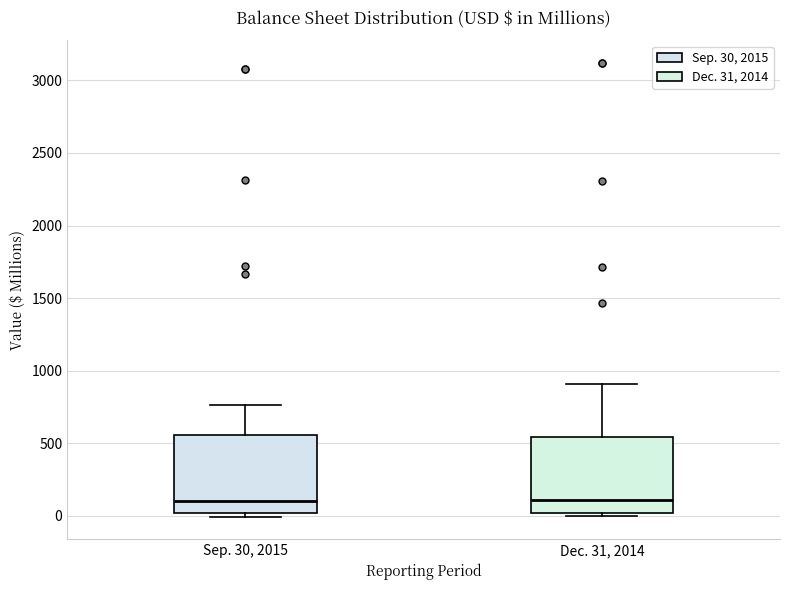

Reading left to right, transcribe this box plot: for each box, give where its median line is, the range the box spans, and where its two whiskers end, as read against the y-axis. The values are not printed on the chart, so give them approximately, as read against the axis.

Sep. 30, 2015: median 100, box 0 to 550, whiskers 0 (just below the box's lower edge) to 750
Dec. 31, 2014: median 100, box 0 to 550, whiskers 0 (just below the box's lower edge) to 900